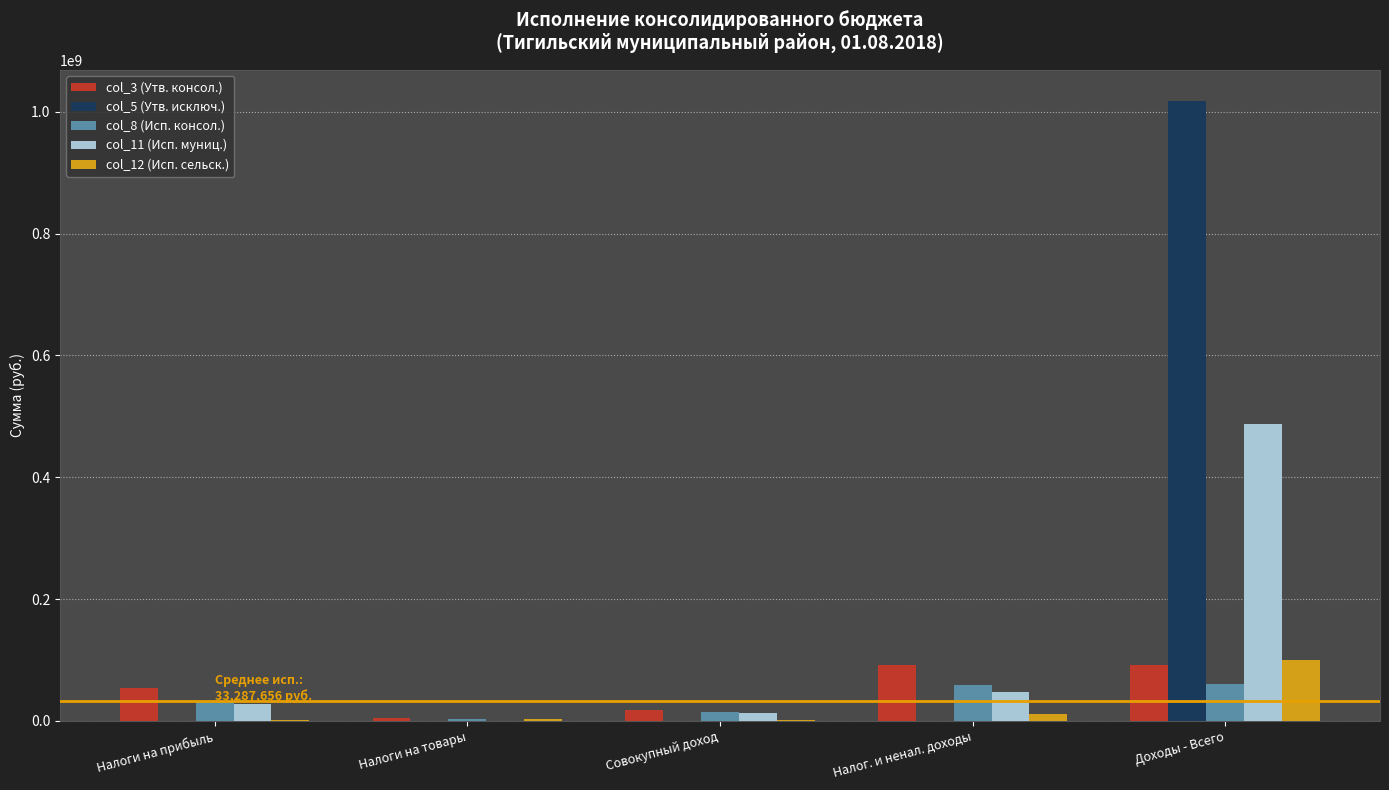

Is it true that col_3 (Утв. консол.) equals 151807163.4 at Доходы - Всего?

False